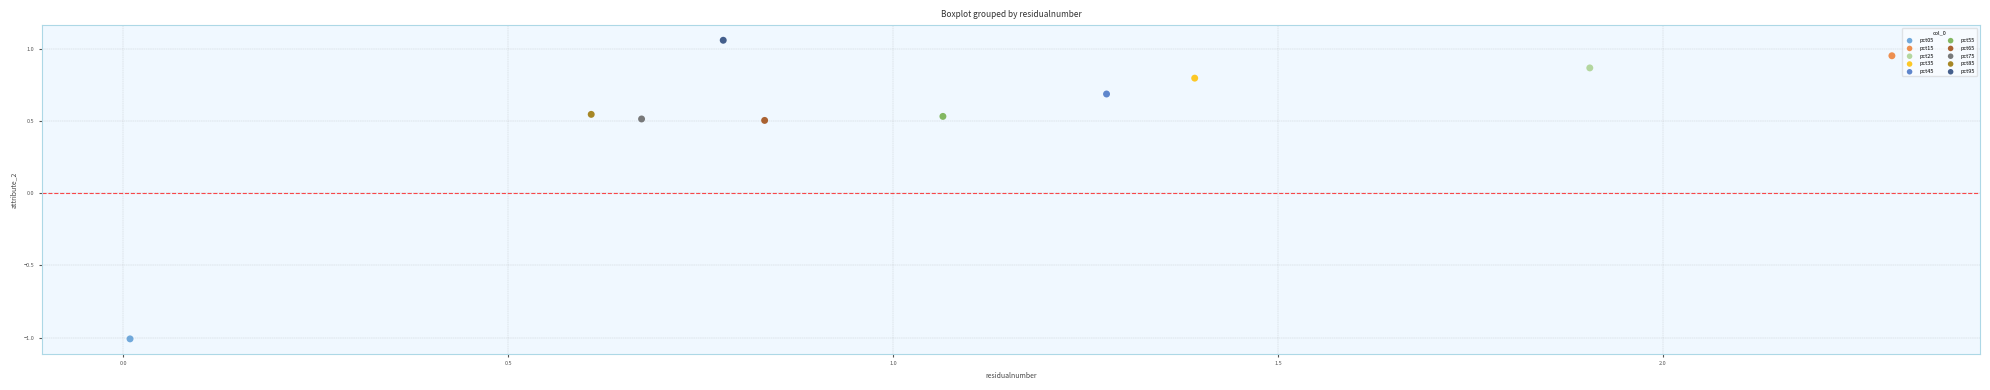

What are all the series names shown in the legend?

pct05, pct15, pct25, pct35, pct45, pct55, pct65, pct75, pct85, pct95